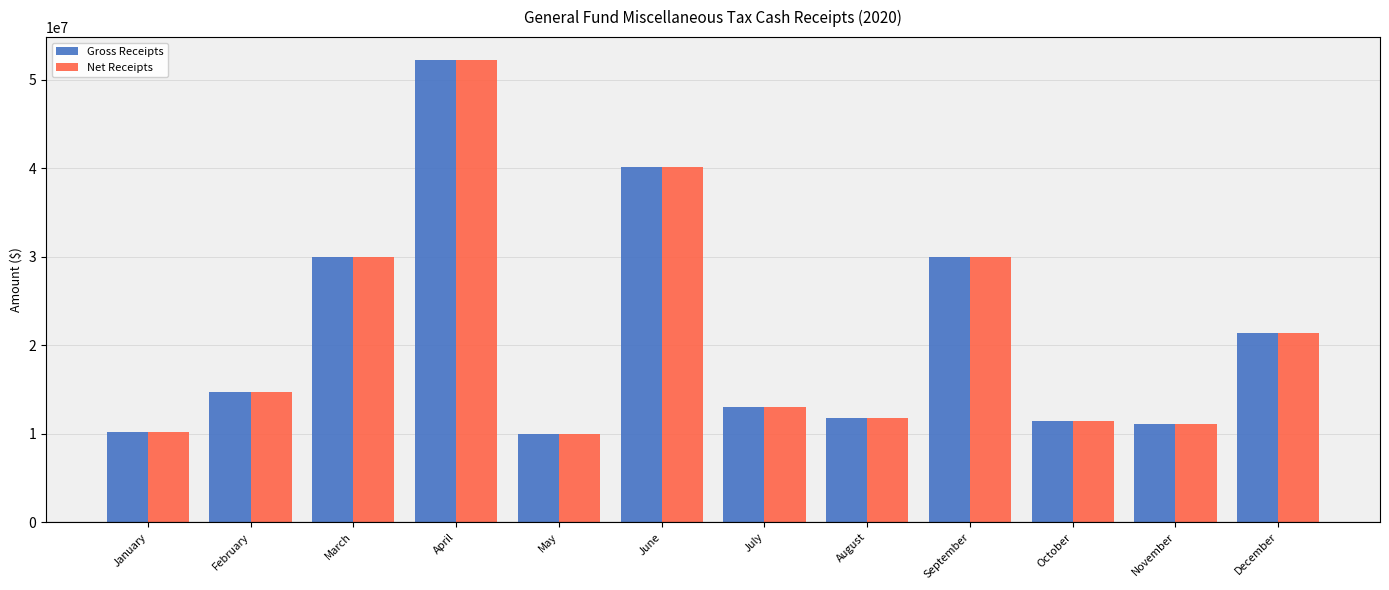

What are all the series names shown in the legend?

Gross Receipts, Net Receipts